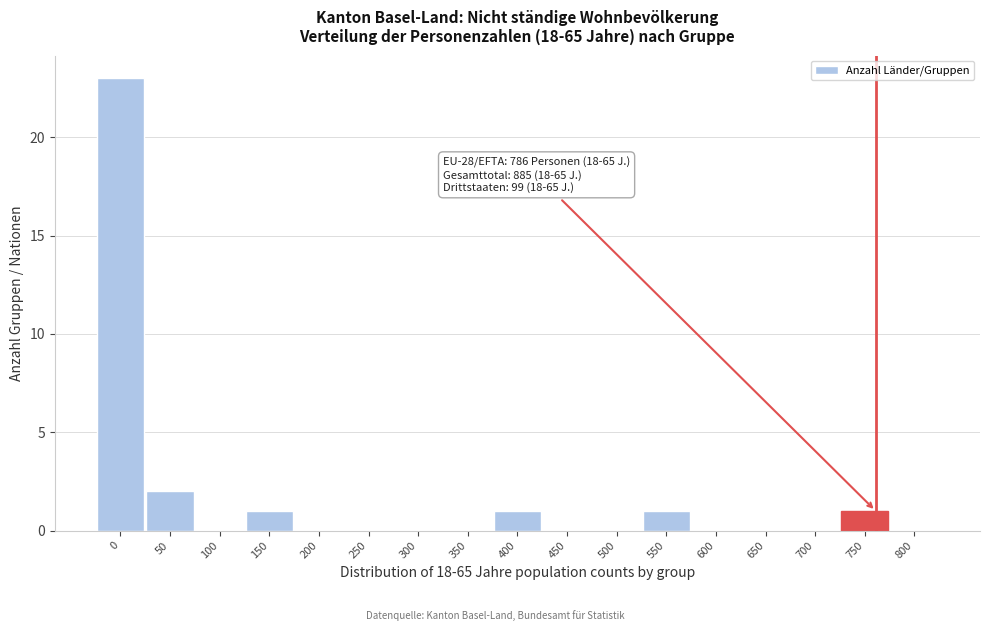

Reading left to right, extract all data points from this chart.

0=23	50=2	100=0	150=1	200=0	250=0	300=0	350=0	400=1	450=0	500=0	550=1	600=0	650=0	700=0	750=1	800=0